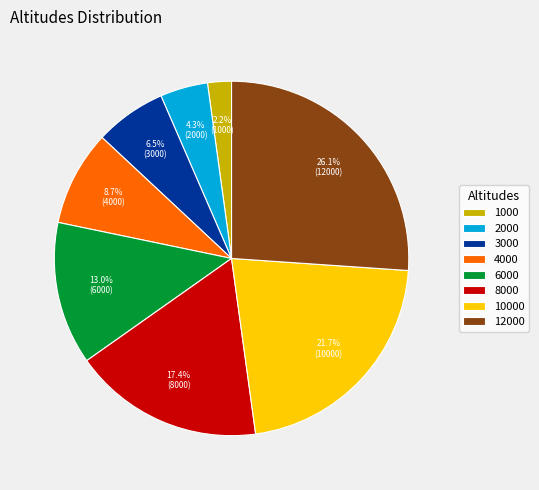

Is the sum of 8000 and 1000 greater than half?

No